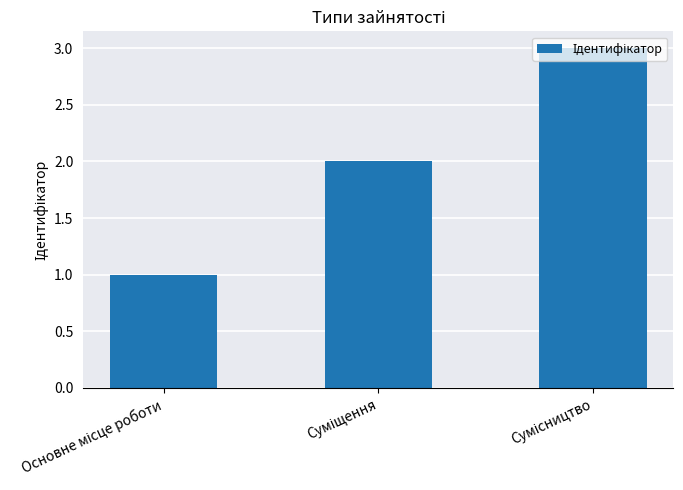

What is the value of the 1st bar from the left?

1